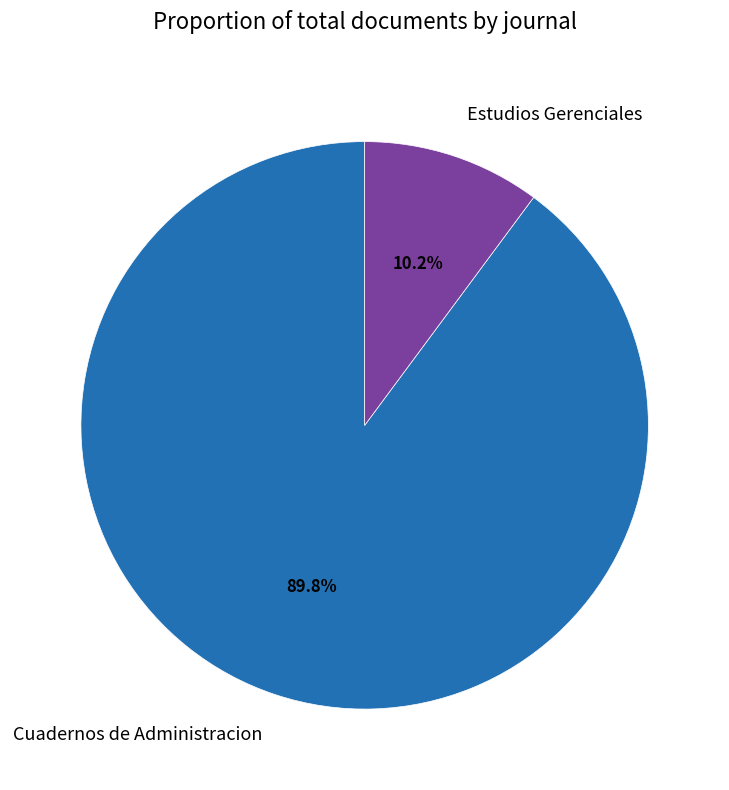

Does any single category account for the majority?

Yes